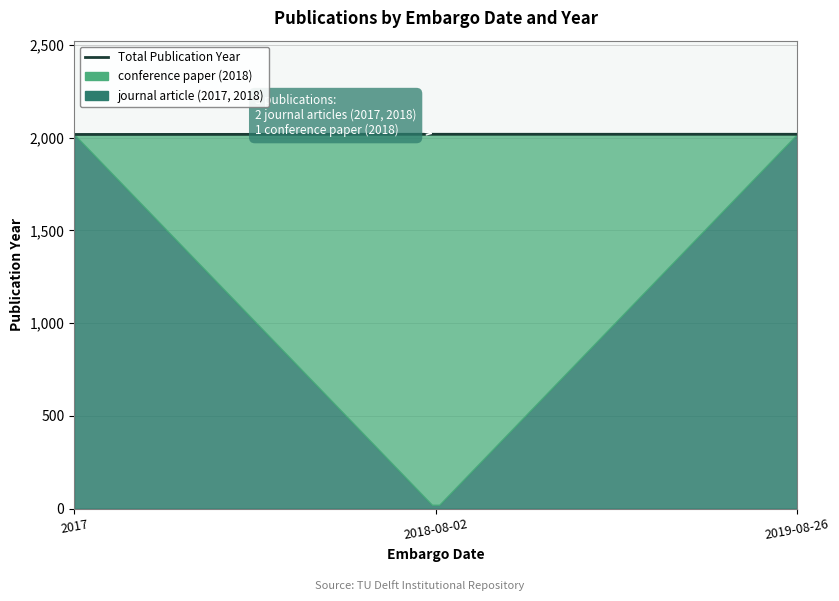

Which has a higher value, 2019-08-26 or 2018-08-02?

2019-08-26